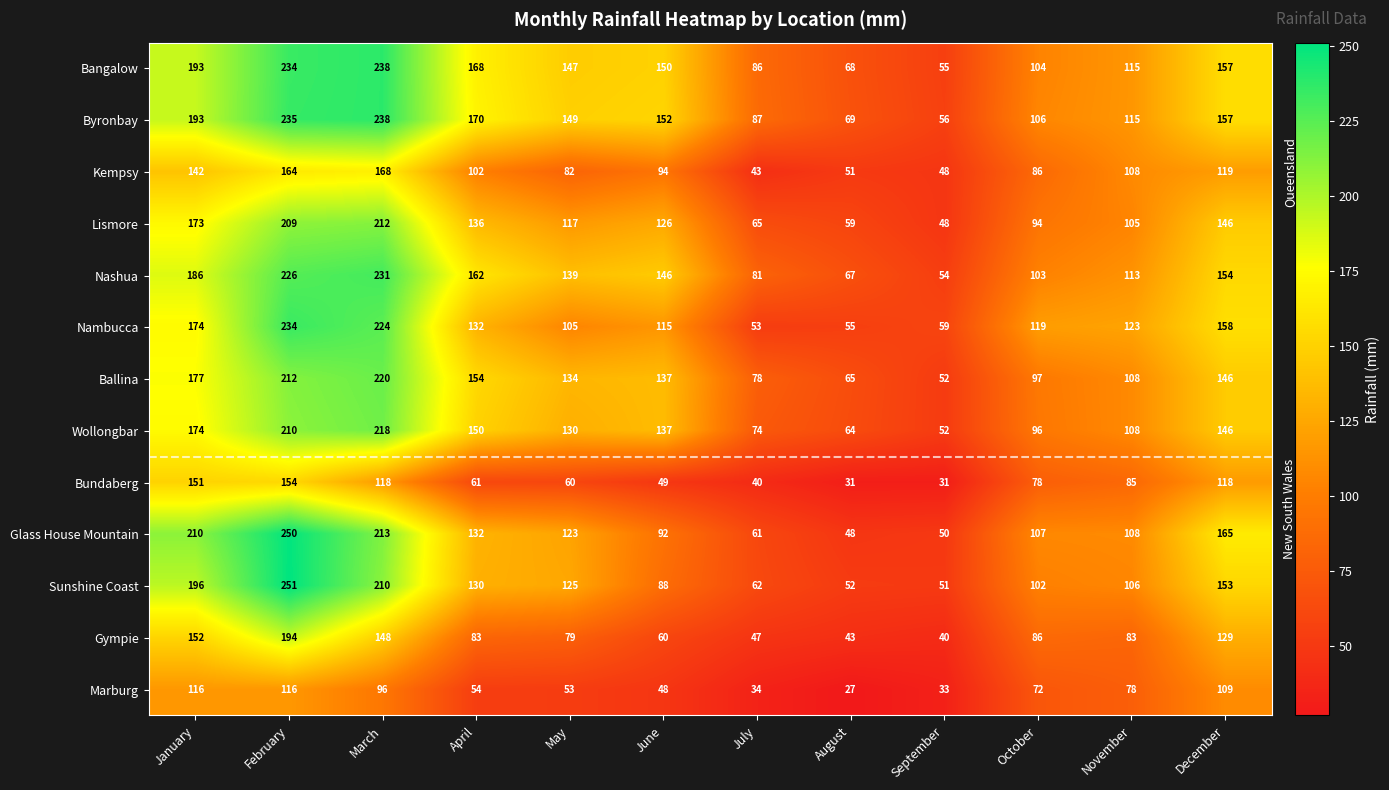

What is the approximate value of Nambucca at September, to the nearest 10?

60